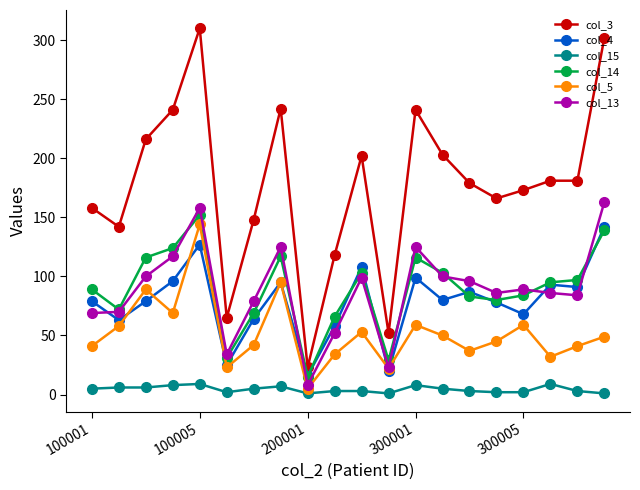

True or false: col_14 and col_15 intersect in this chart.

False